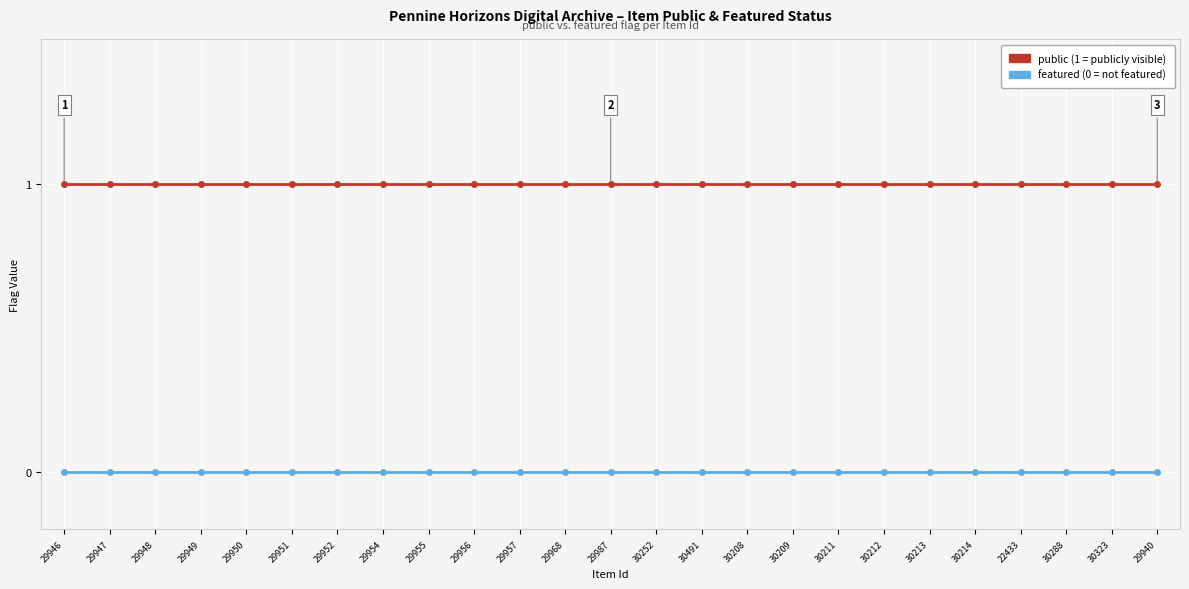

What position from the left is 29957?

11